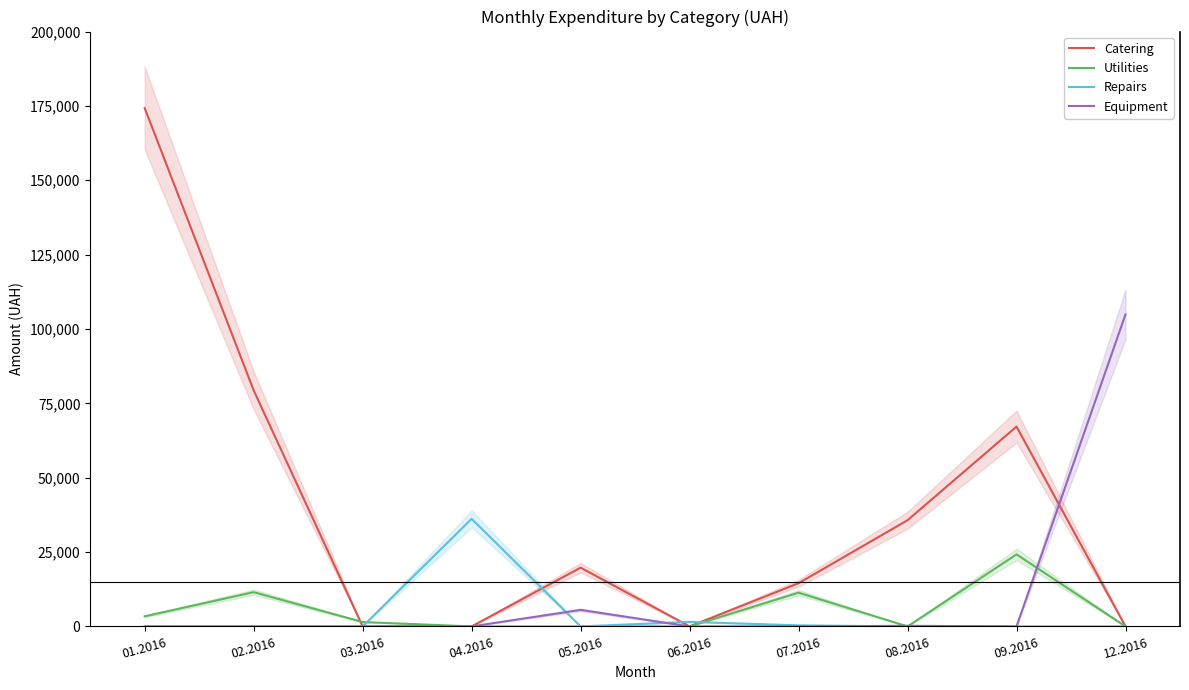

Where is Utilities nearest to the value 12107?

02.2016